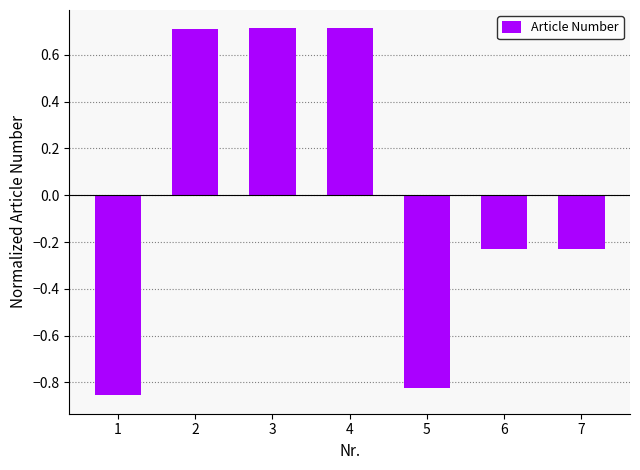

What is the greatest value displayed?

0.7